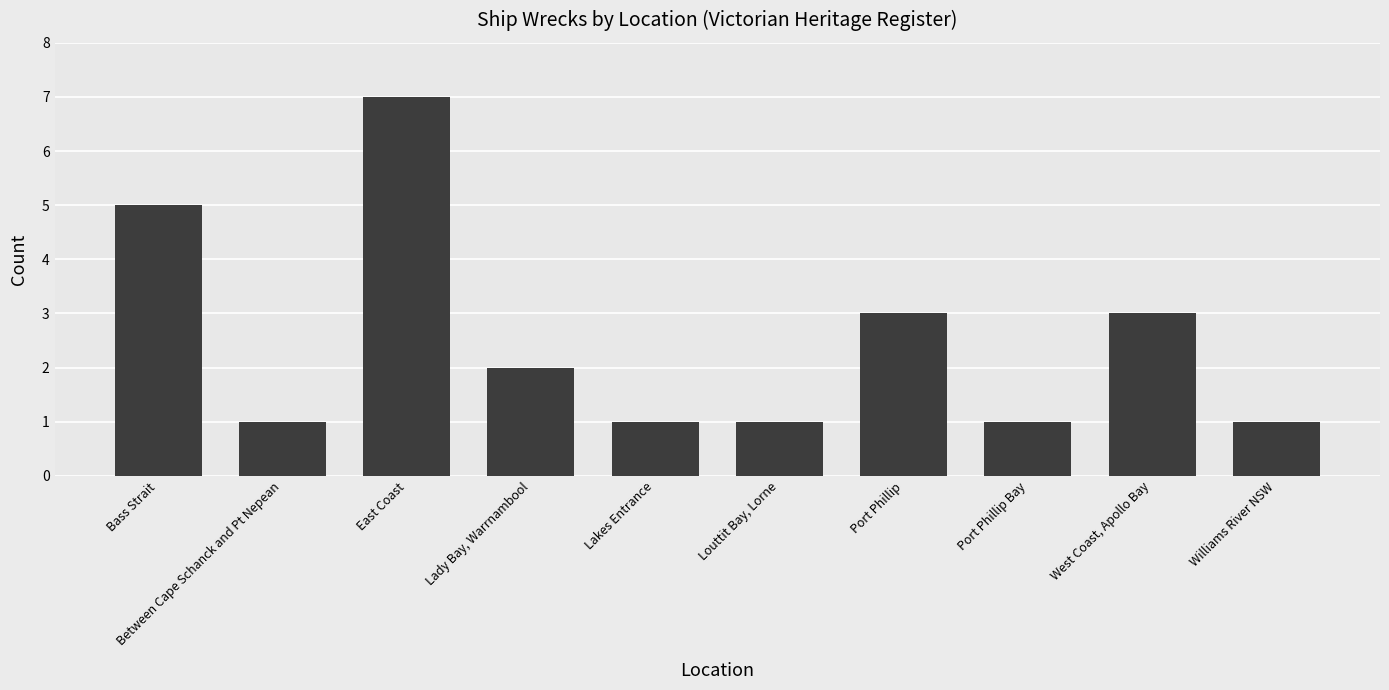

What is the value of the 5th bar from the left?

1